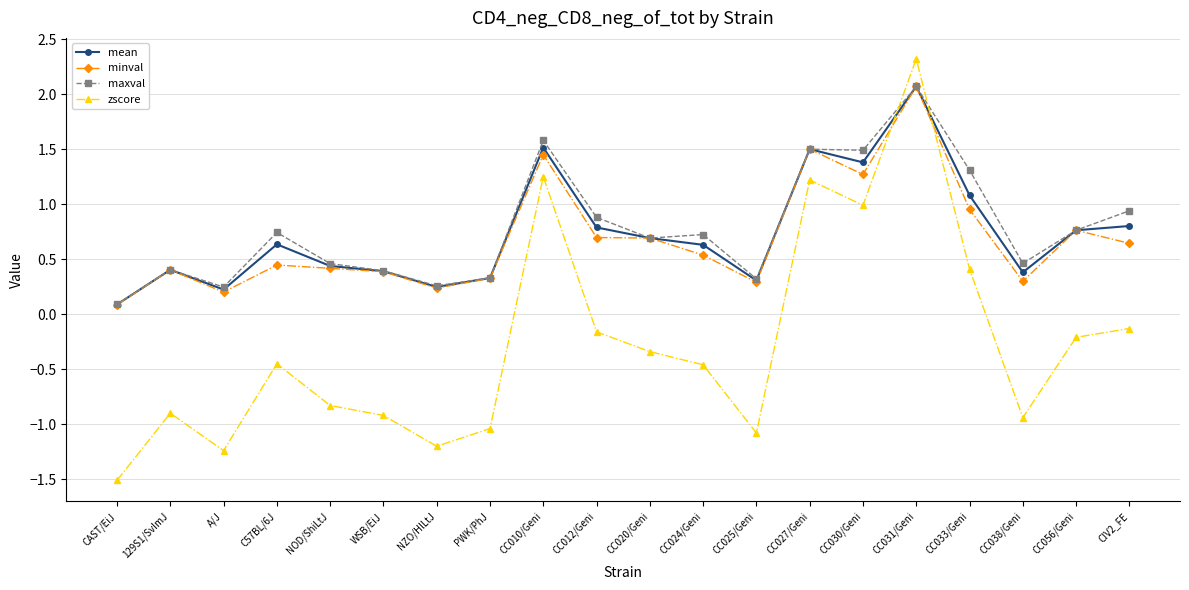

True or false: mean has a value of 0.6 at CC024/Geni.

True